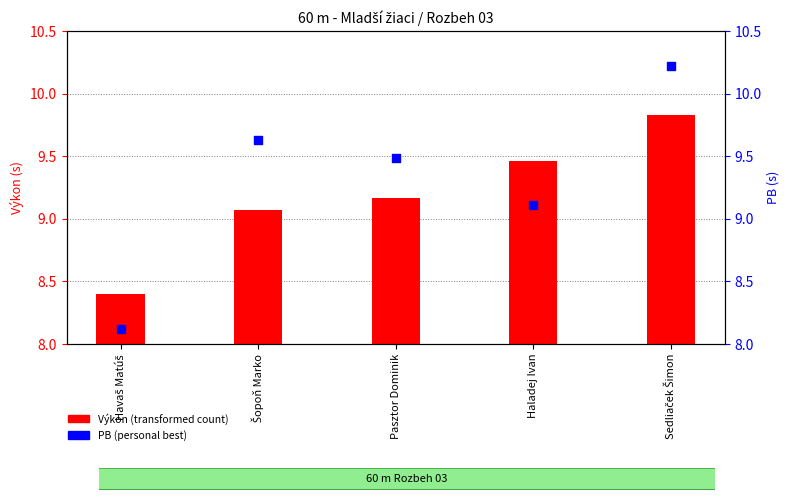

Which has a higher value, Havaš Matúš or Šopoň Marko?

Šopoň Marko